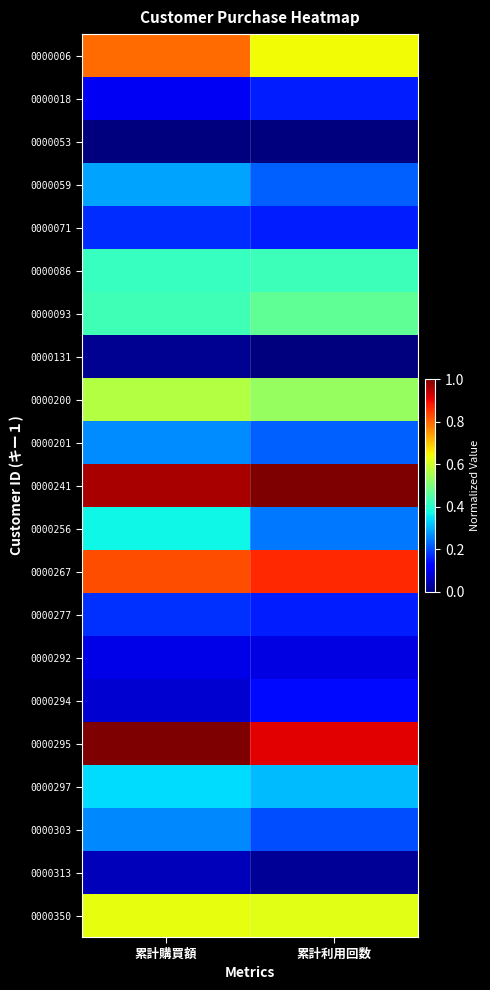

Reading left to right, extract all data points from this chart.

0000006: 累計購買額=0.8	累計利用回数=0.6
0000018: 累計購買額=0.1	累計利用回数=0.2
0000053: 累計購買額=0.0	累計利用回数=0.0
0000059: 累計購買額=0.3	累計利用回数=0.2
0000071: 累計購買額=0.2	累計利用回数=0.2
0000086: 累計購買額=0.4	累計利用回数=0.4
0000093: 累計購買額=0.4	累計利用回数=0.5
0000131: 累計購買額=0.0	累計利用回数=0.0
0000200: 累計購買額=0.6	累計利用回数=0.5
0000201: 累計購買額=0.3	累計利用回数=0.2
0000241: 累計購買額=1.0	累計利用回数=1.0
0000256: 累計購買額=0.4	累計利用回数=0.2
0000267: 累計購買額=0.8	累計利用回数=0.9
0000277: 累計購買額=0.2	累計利用回数=0.2
0000292: 累計購買額=0.1	累計利用回数=0.1
0000294: 累計購買額=0.1	累計利用回数=0.1
0000295: 累計購買額=1.0	累計利用回数=0.9
0000297: 累計購買額=0.3	累計利用回数=0.3
0000303: 累計購買額=0.3	累計利用回数=0.2
0000313: 累計購買額=0.1	累計利用回数=0.0
0000350: 累計購買額=0.6	累計利用回数=0.6